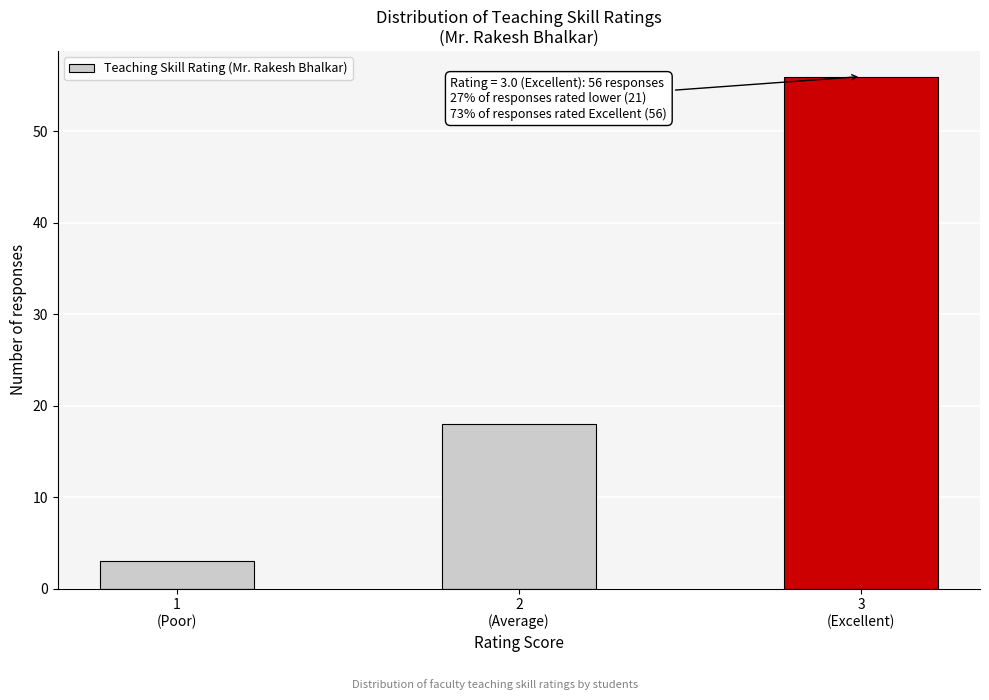

Reading right to left, list all the values displayed in this chart.

56	18	3